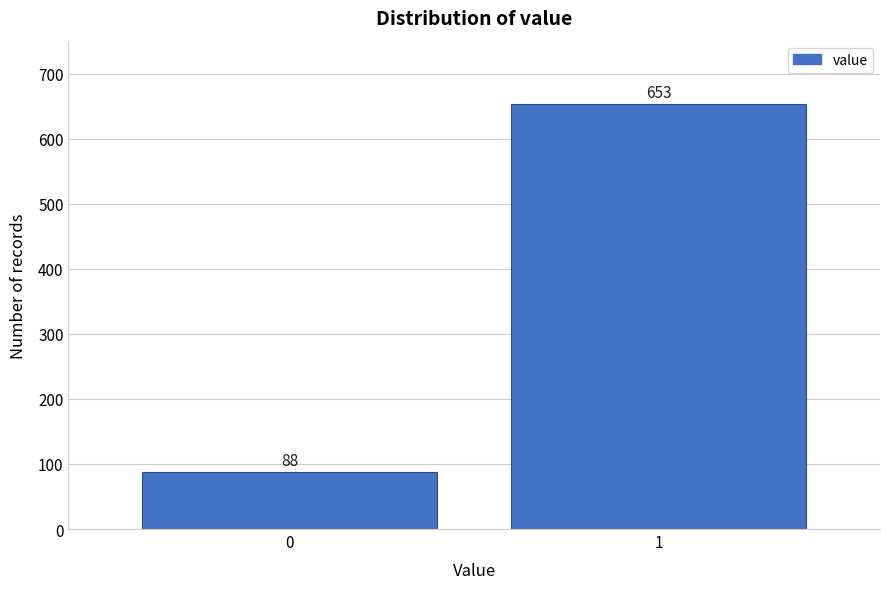

Reading left to right, extract all data points from this chart.

0=88	1=653